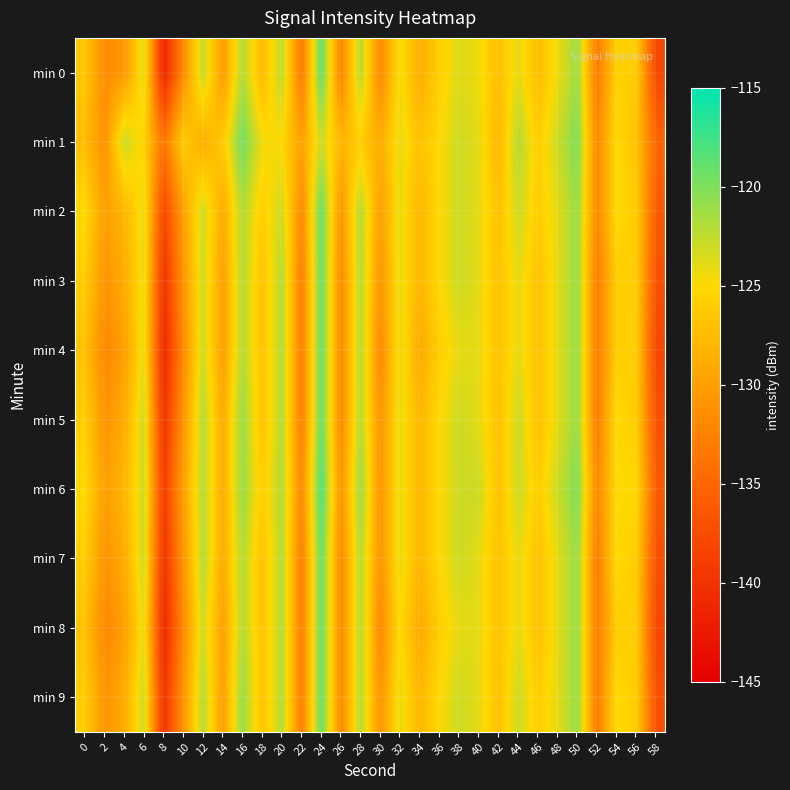

Which has a higher value, 24 or 36?

24